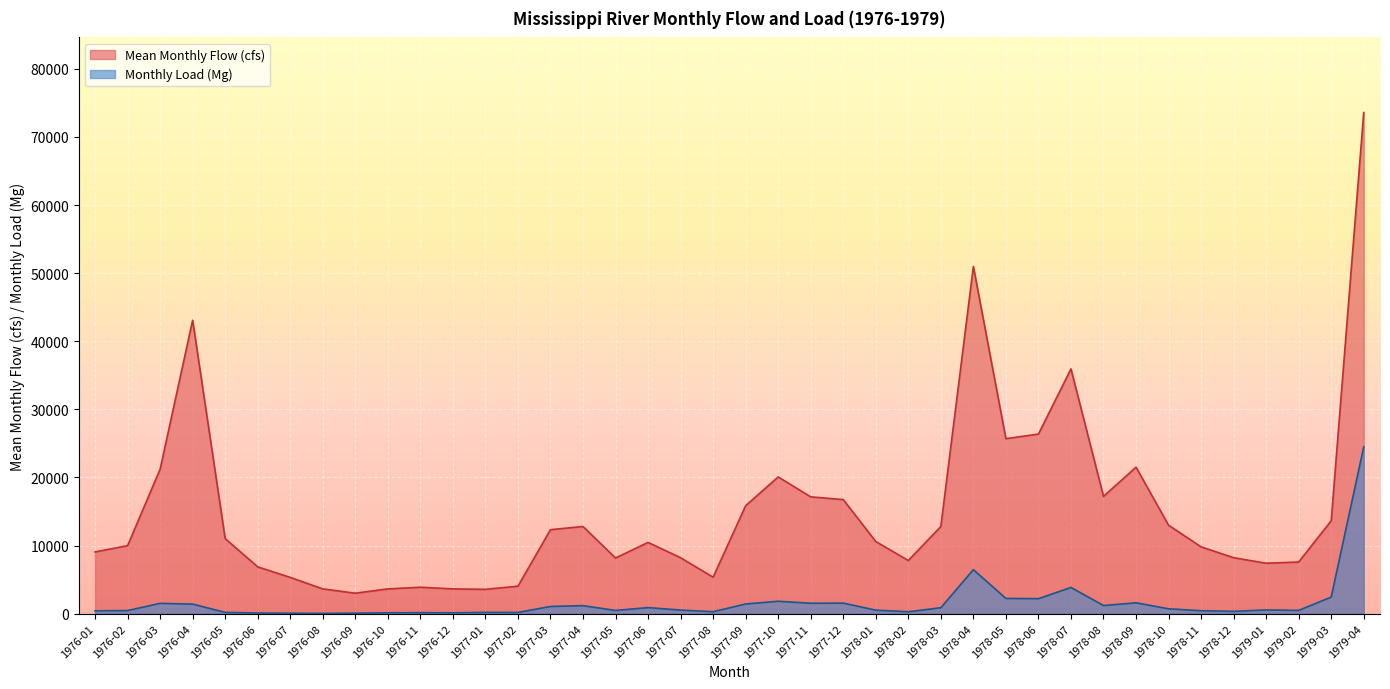

Where is the first local minimum for Monthly Load (Mg)?

1976-08